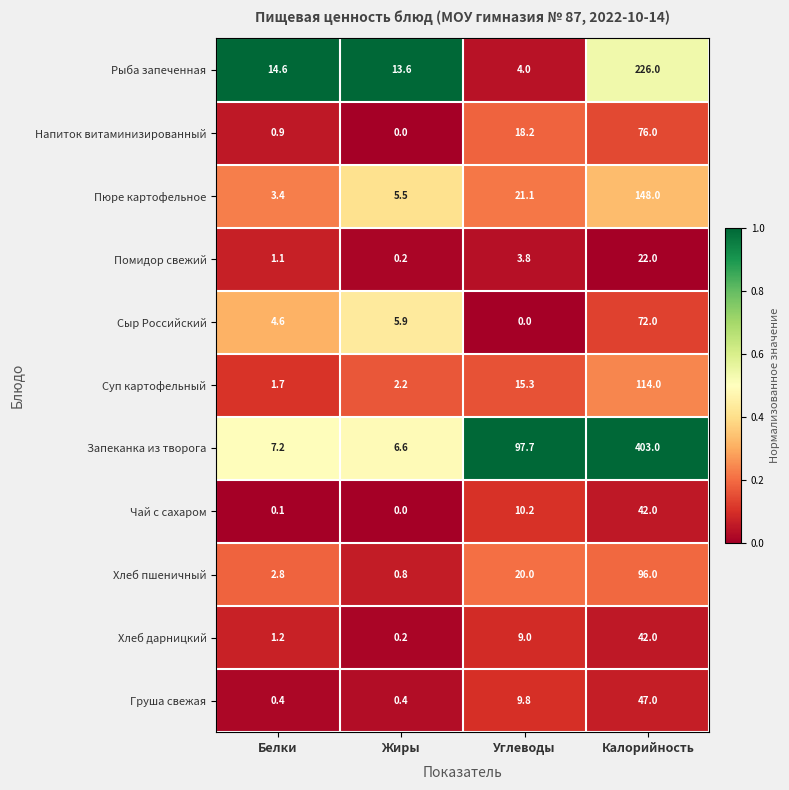

True or false: Рыба запеченная has a value of 226.0 at Калорийность.

True